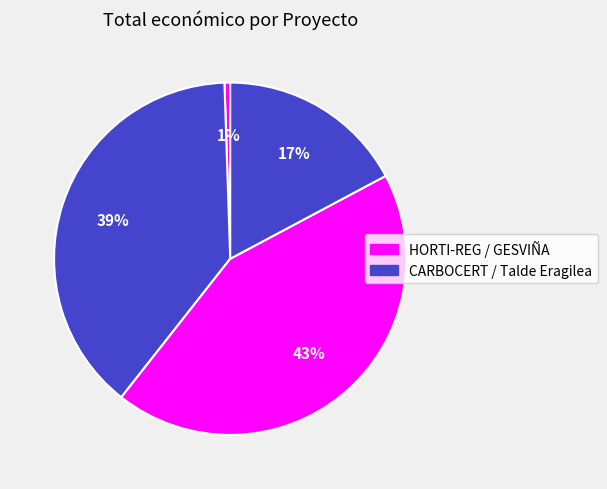

How many slices are in this pie chart?

4